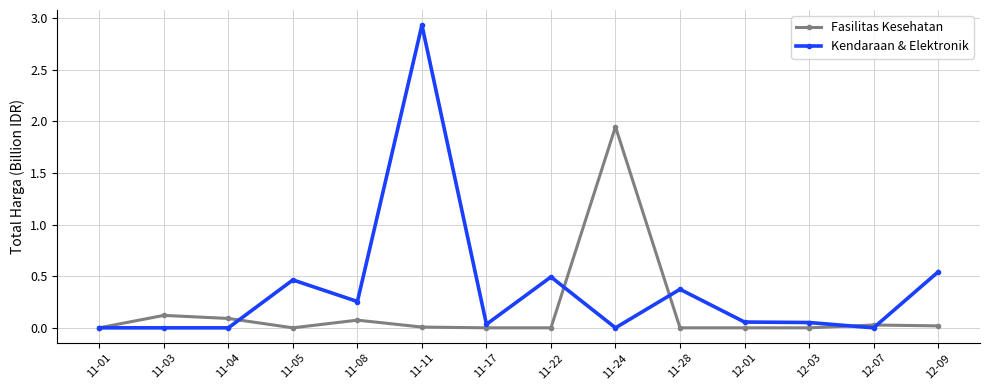

What is the spread (max minus min) of values at 11-28?

0.4